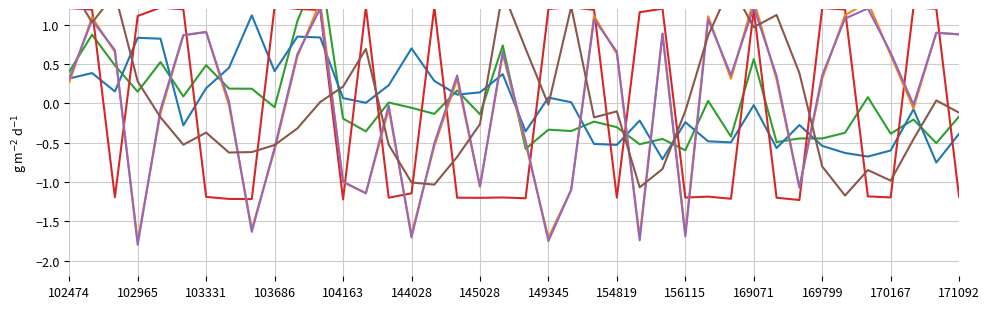

Which series has the largest total across all categories?

satz